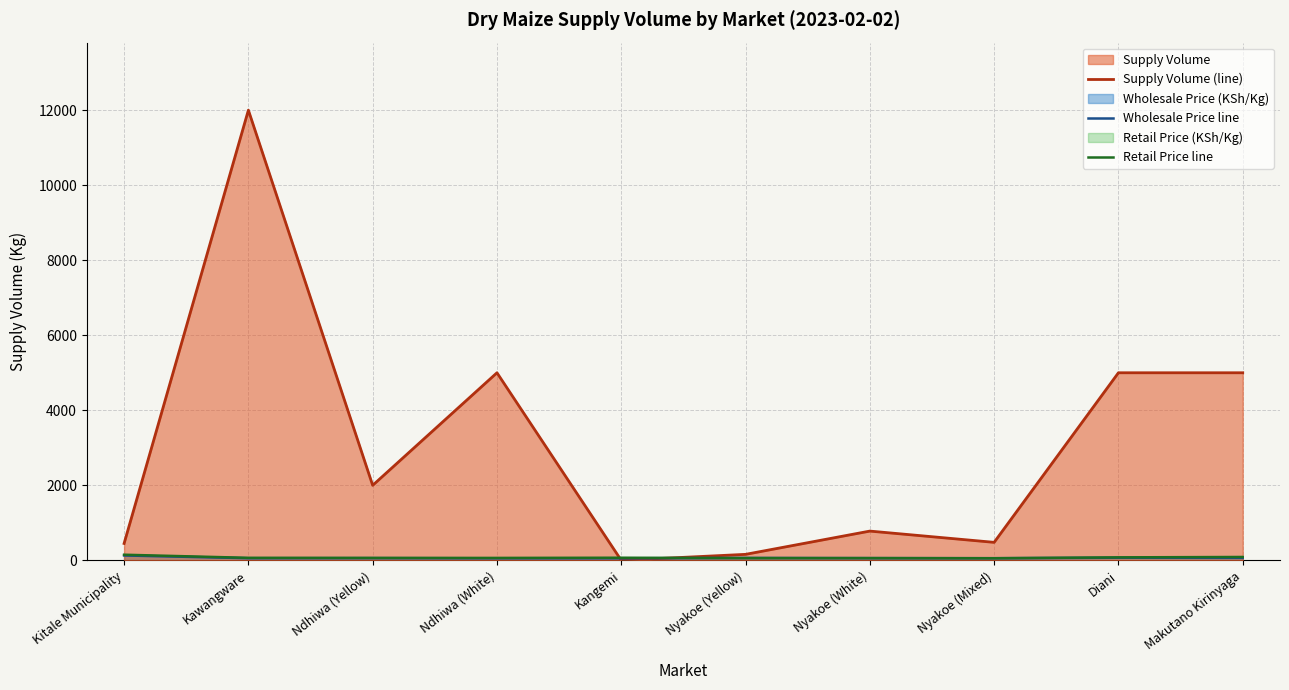

What is the label of the 1st point from the left?

Kitale Municipality